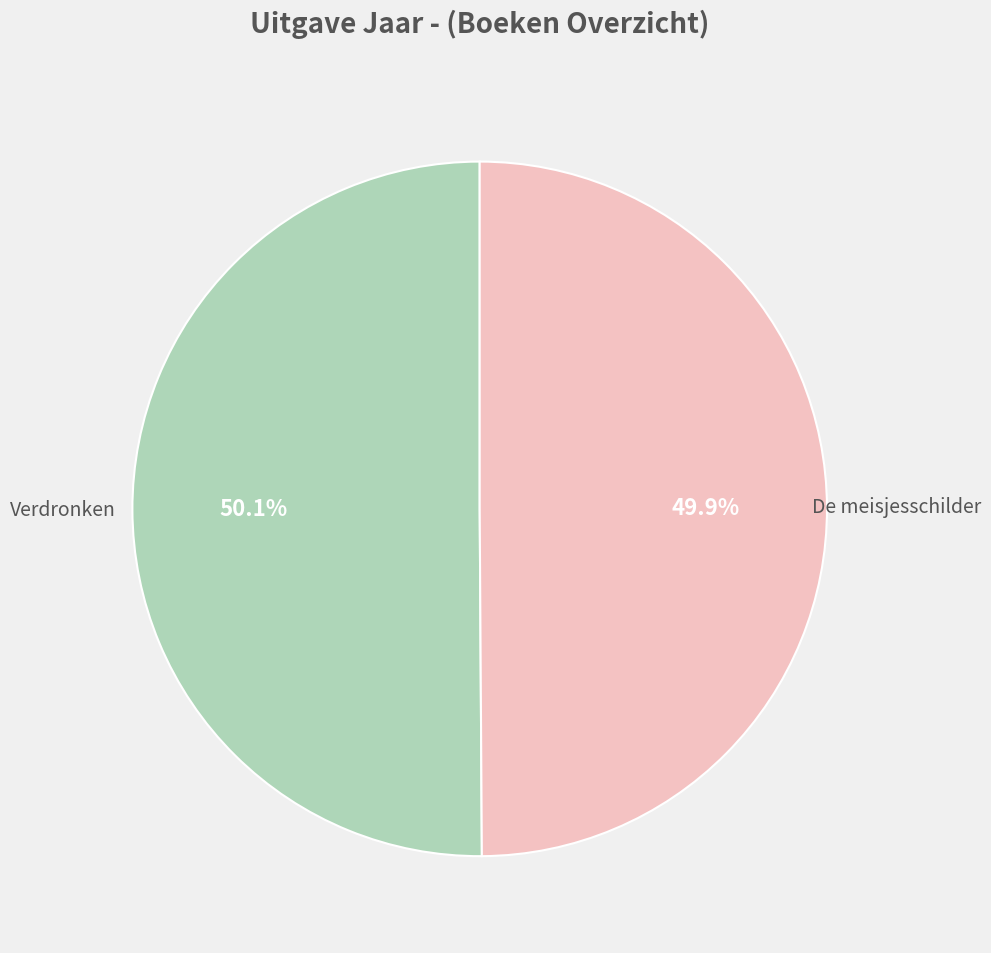

What percentage do De meisjesschilder and Verdronken together represent?

100.0%